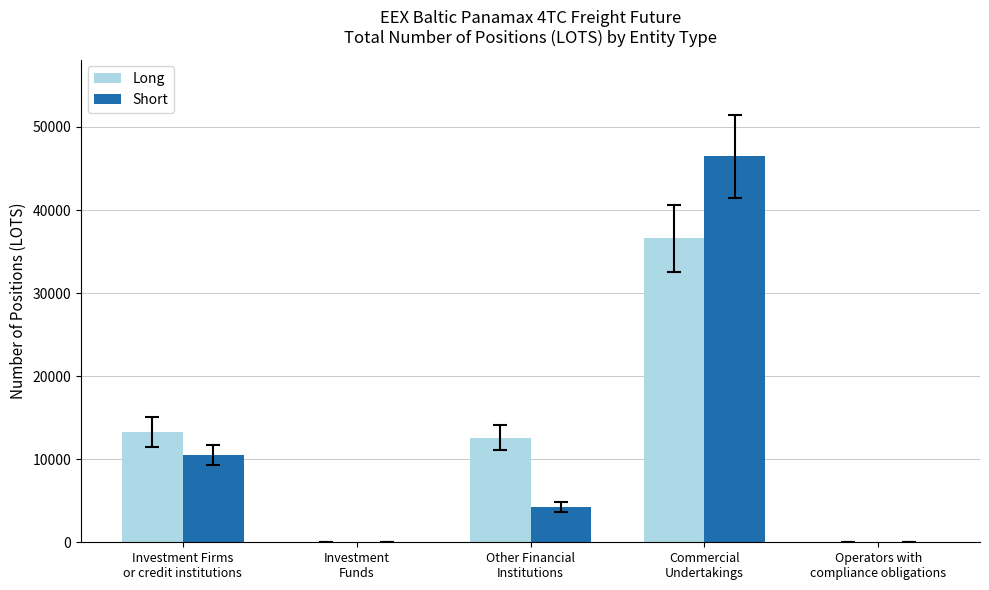

What is the highest value of the Long series?

36592.7